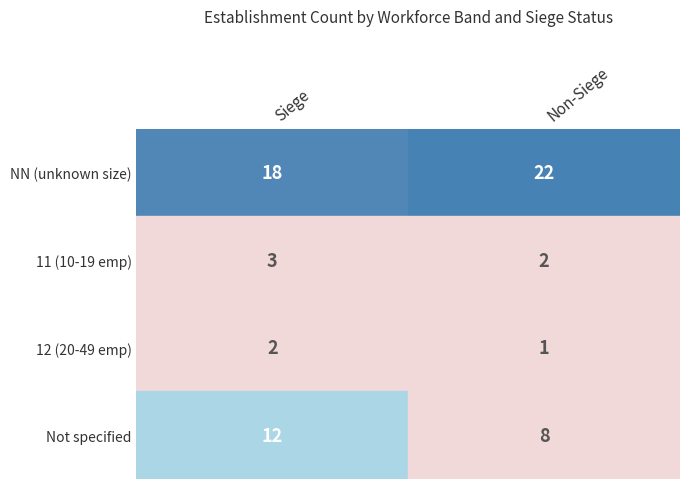

Reading left to right, list all the values displayed in this chart.

NN: 18	22
11: 3	2
12: 2	1
: 12	8